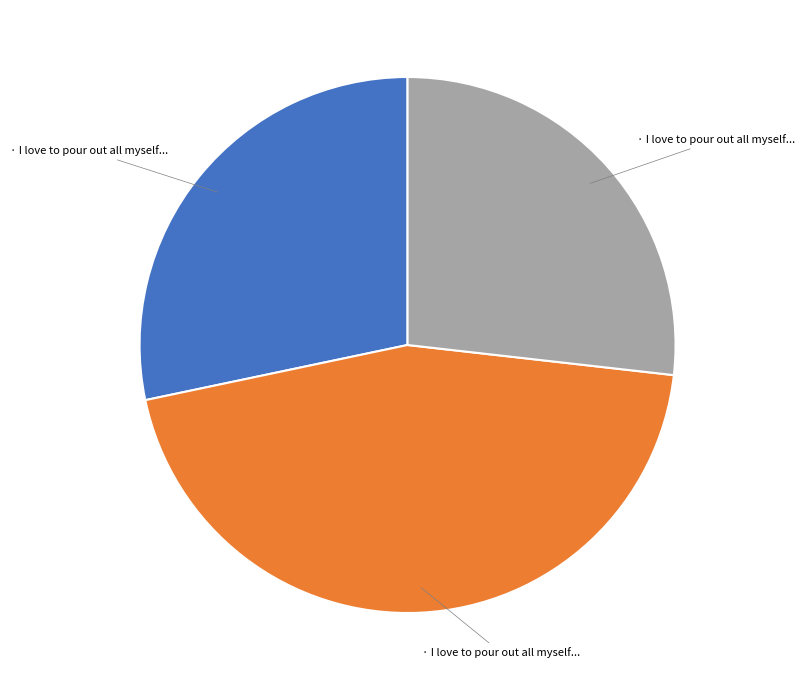

Does any single category account for the majority?

No